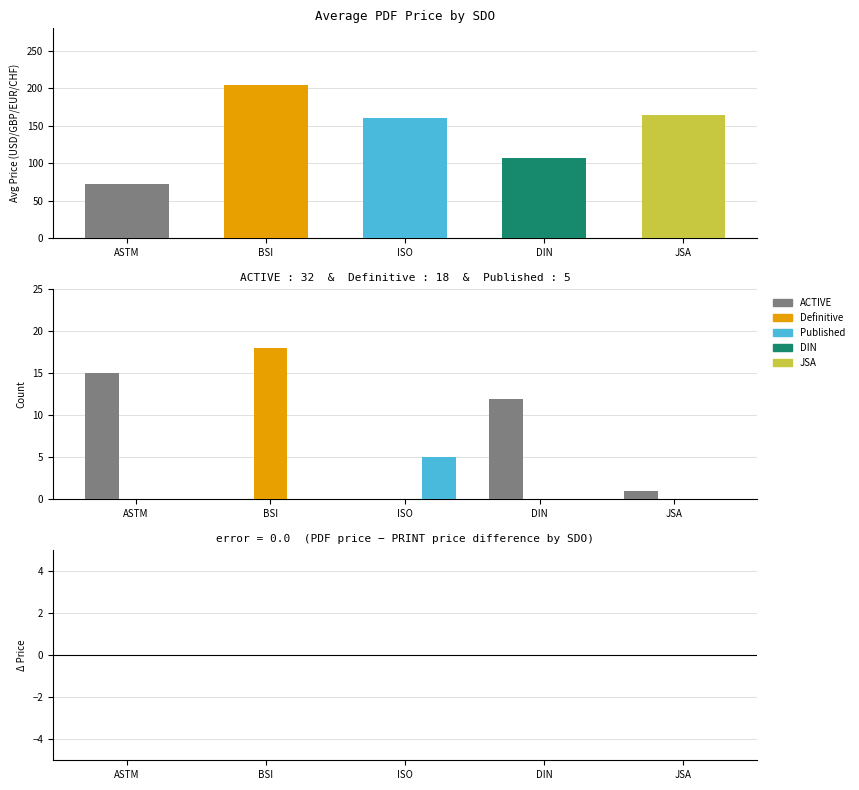

What is the total value across all series at DIN?

12